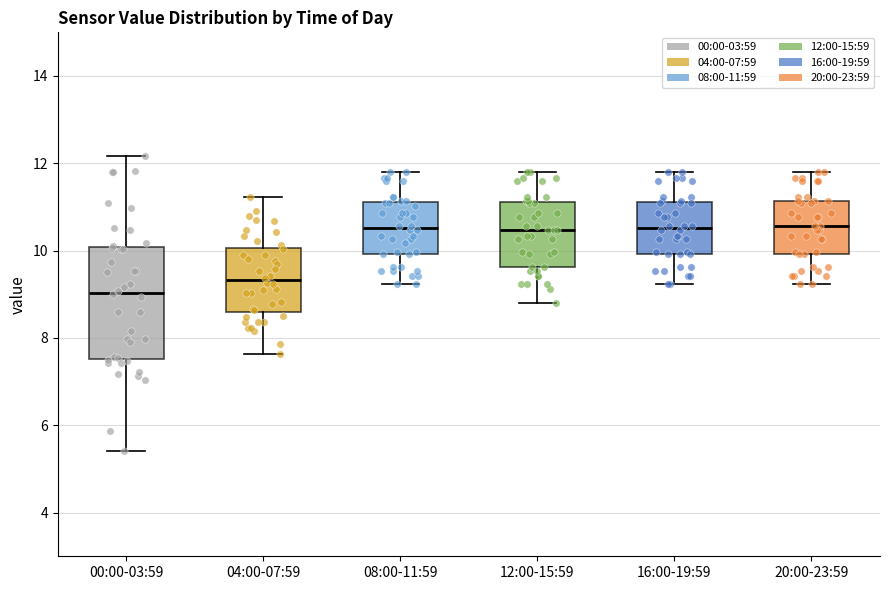

Where does the lower whisker of the box for 04:00-07:59 end on the y-axis? The values are not printed on the chart, so give them approximately, as read against the axis.

7.6